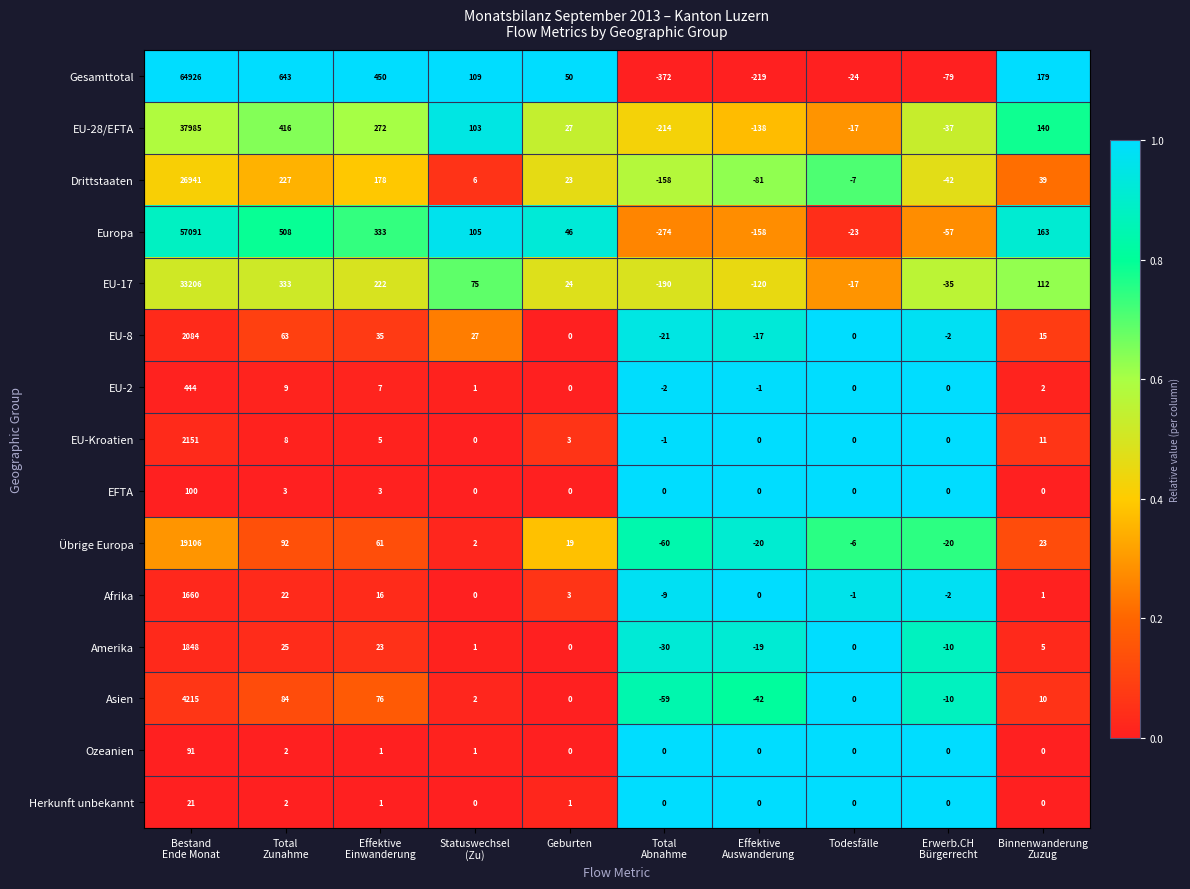

What is the sum of all Afrika values?

1690